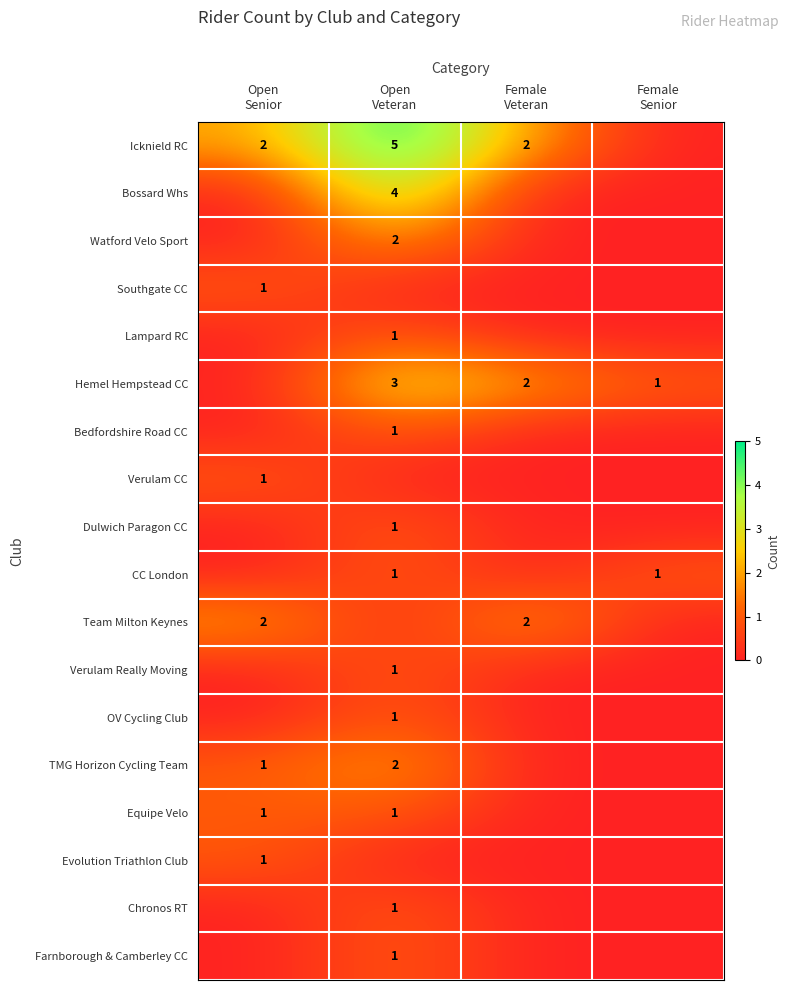

Which has a higher value, Open
Veteran or Female
Veteran?

Open
Veteran